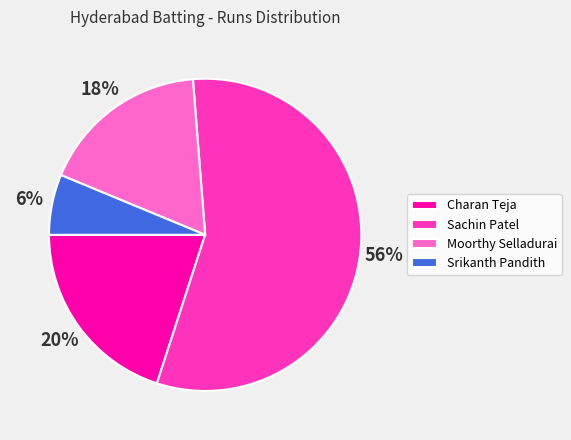

Is the sum of Charan Teja and Sachin Patel greater than half?

Yes